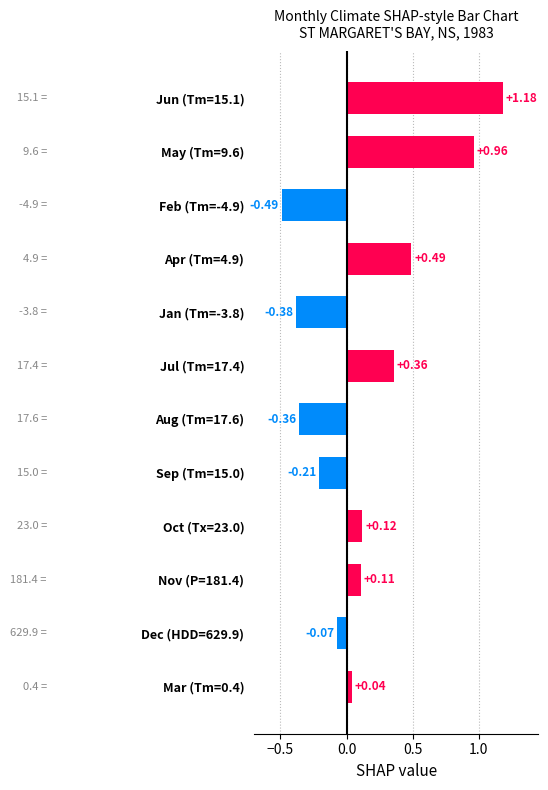

What is the sum of all values?

1.8